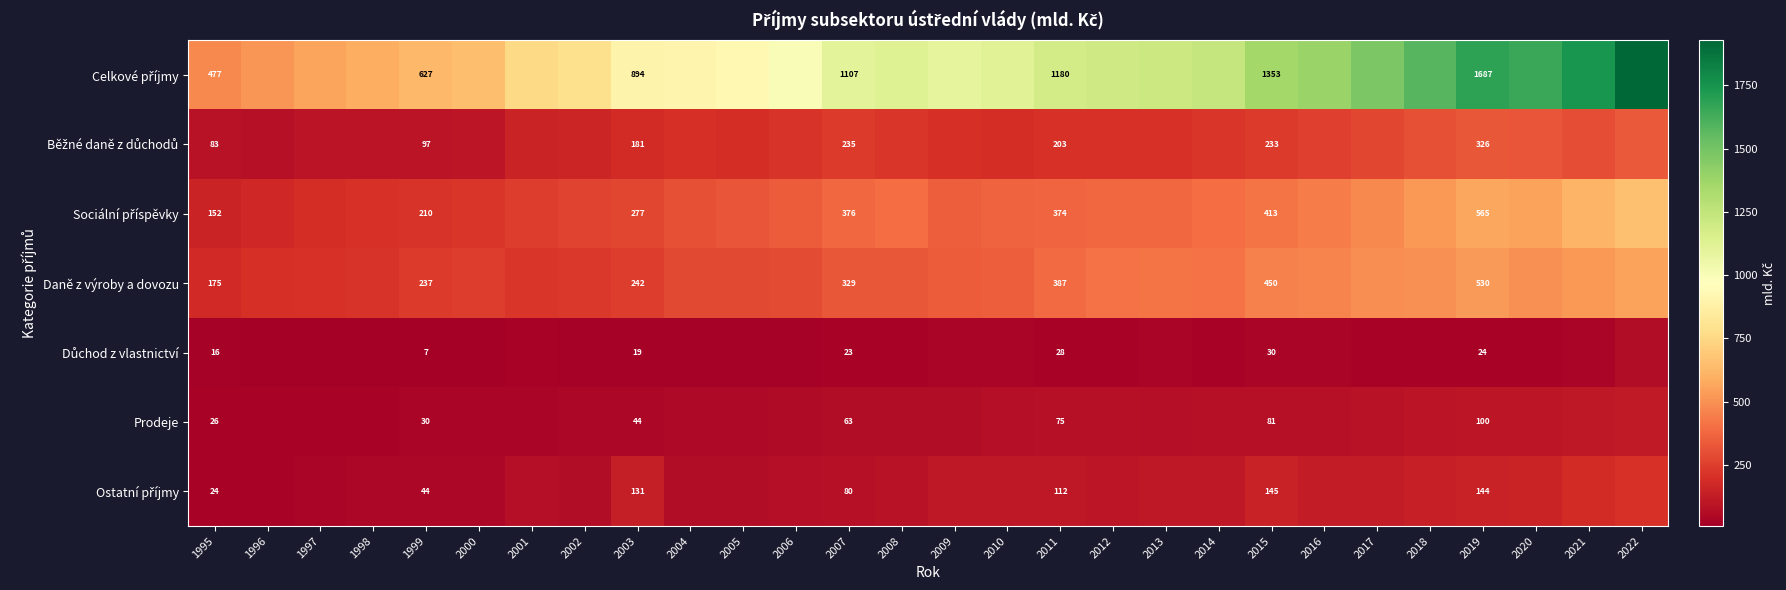

What is the sum of the Celkové příjmy values at 2008 and 2010?

2246.5